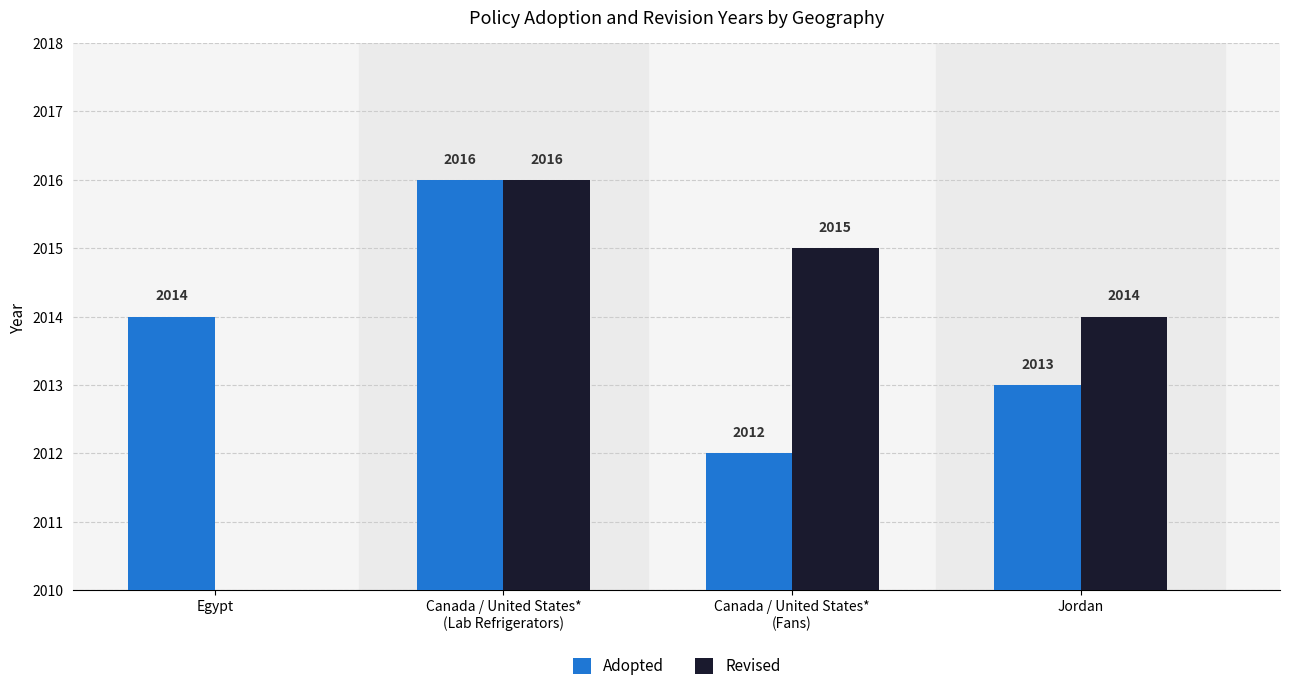

At Canada / United States*
(Fans), list the series in order from smallest to largest.

Adopted, Revised